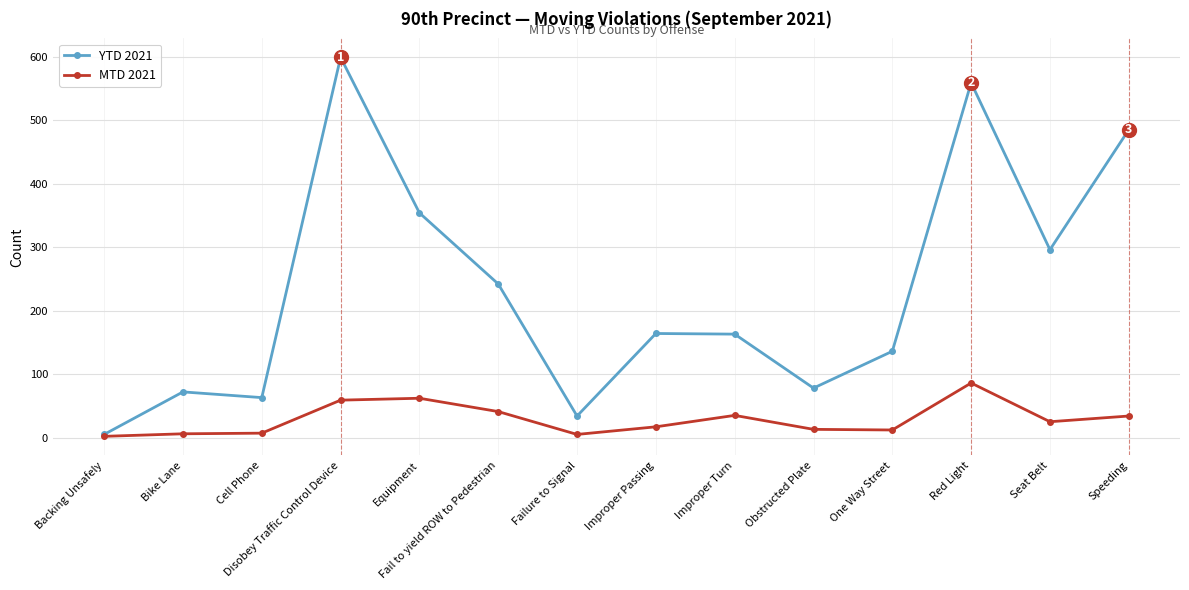

What is the difference between the second highest and second lowest values in the YTD 2021 series?

525